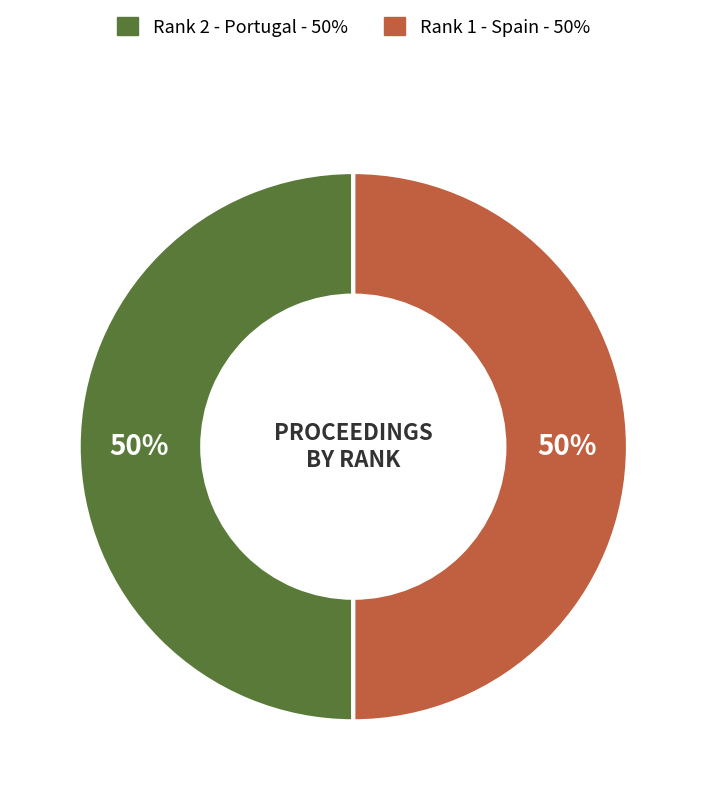

How many segments does this pie chart have?

2